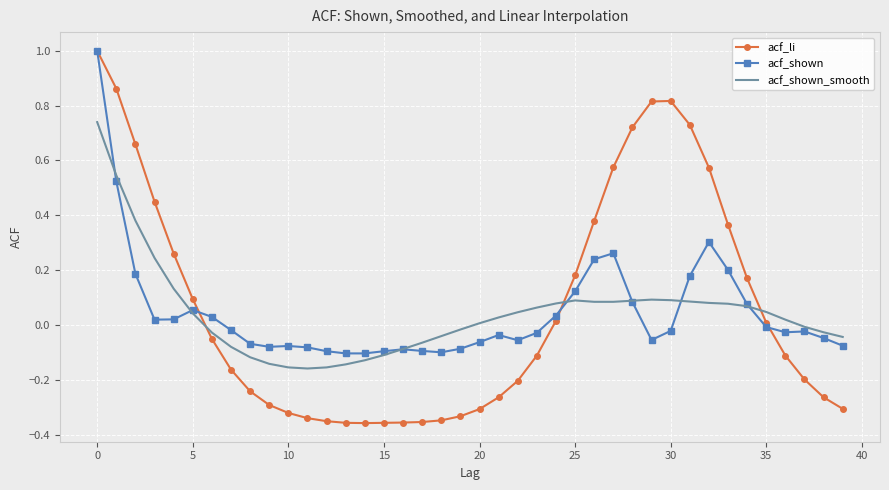

What is the maximum value shown in the chart?

1.0